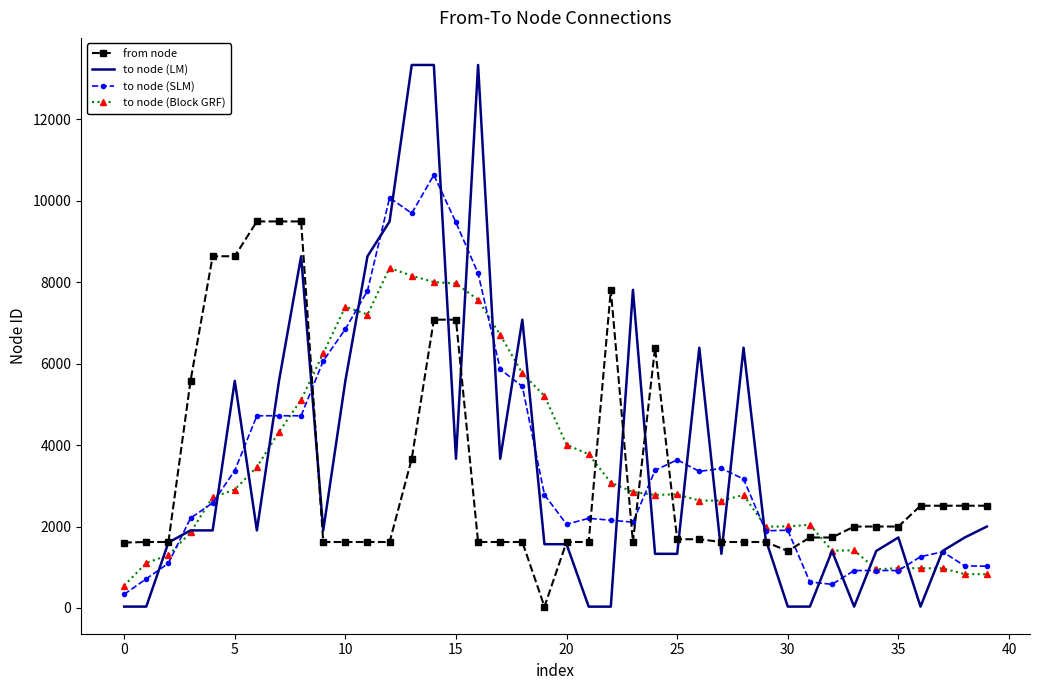

Which series has the widest spread of values?

to node (LM)